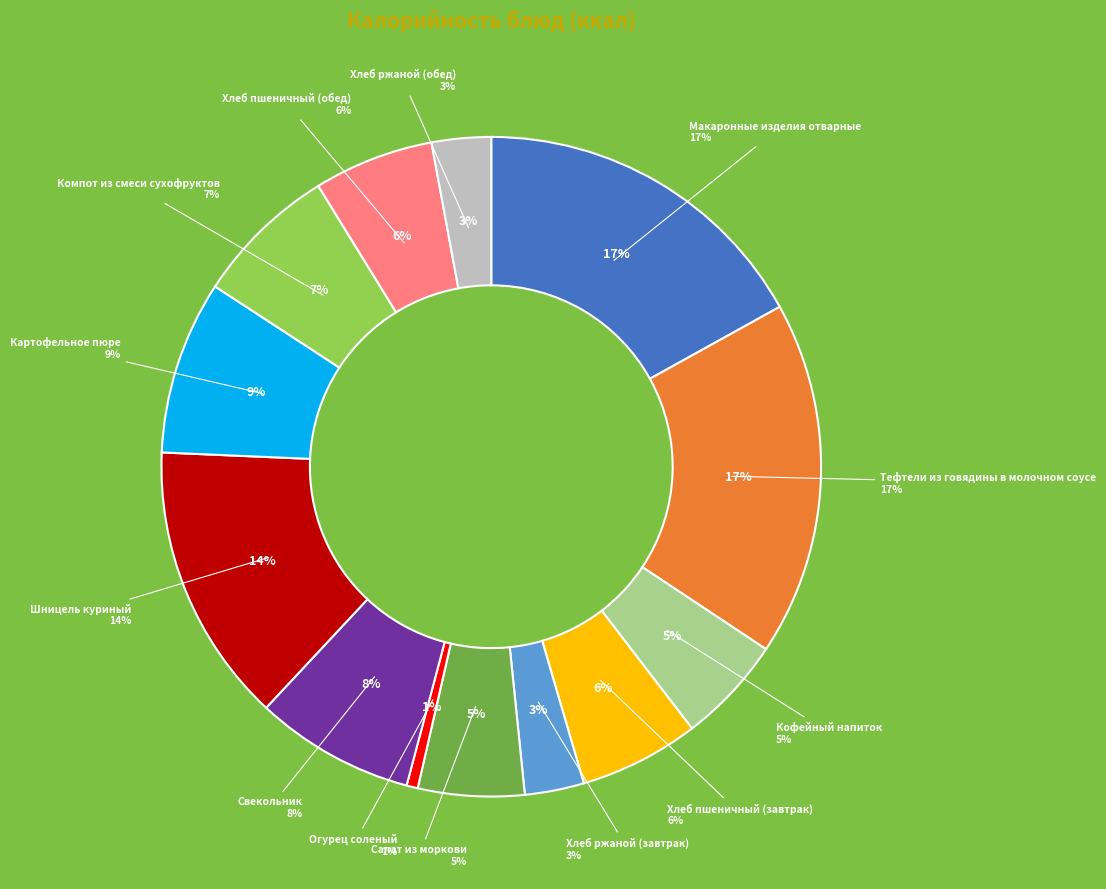

What is the smallest slice in the pie chart?

Огурец соленый